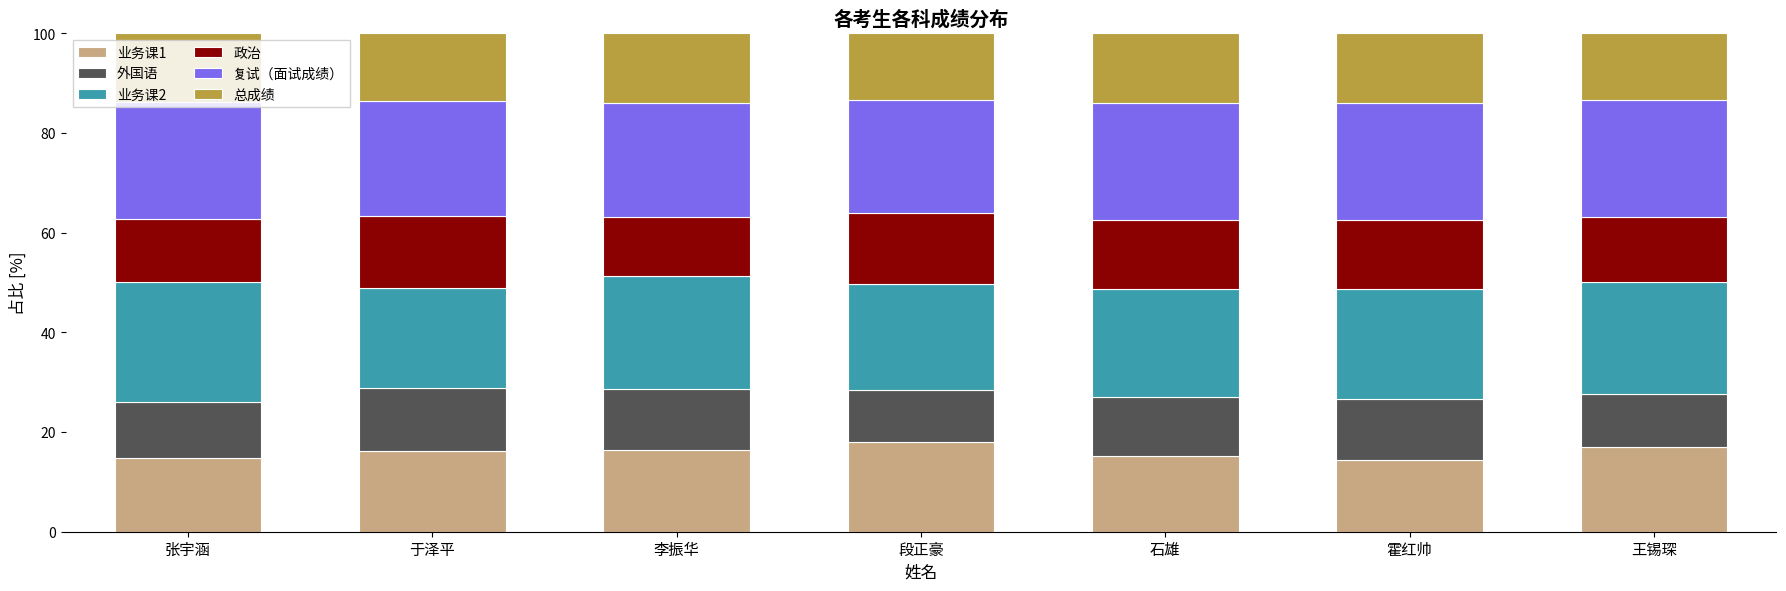

What are all the series names shown in the legend?

业务课1, 外国语, 业务课2, 政治, 复试（面试成绩）, 总成绩